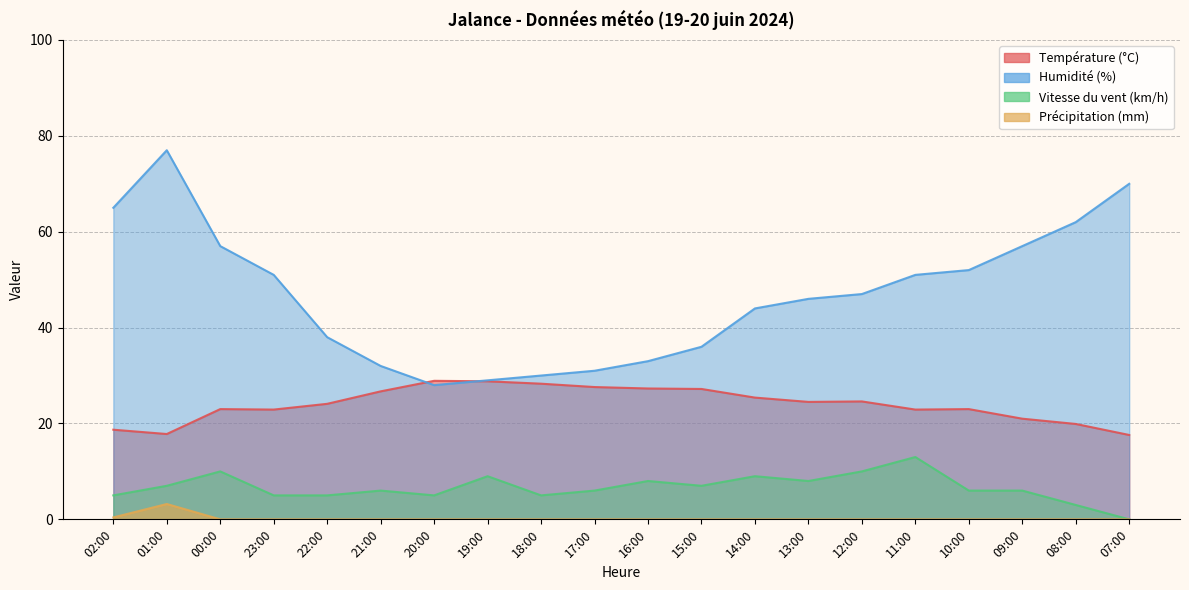

What is the label of the 11th point from the left?

16:00